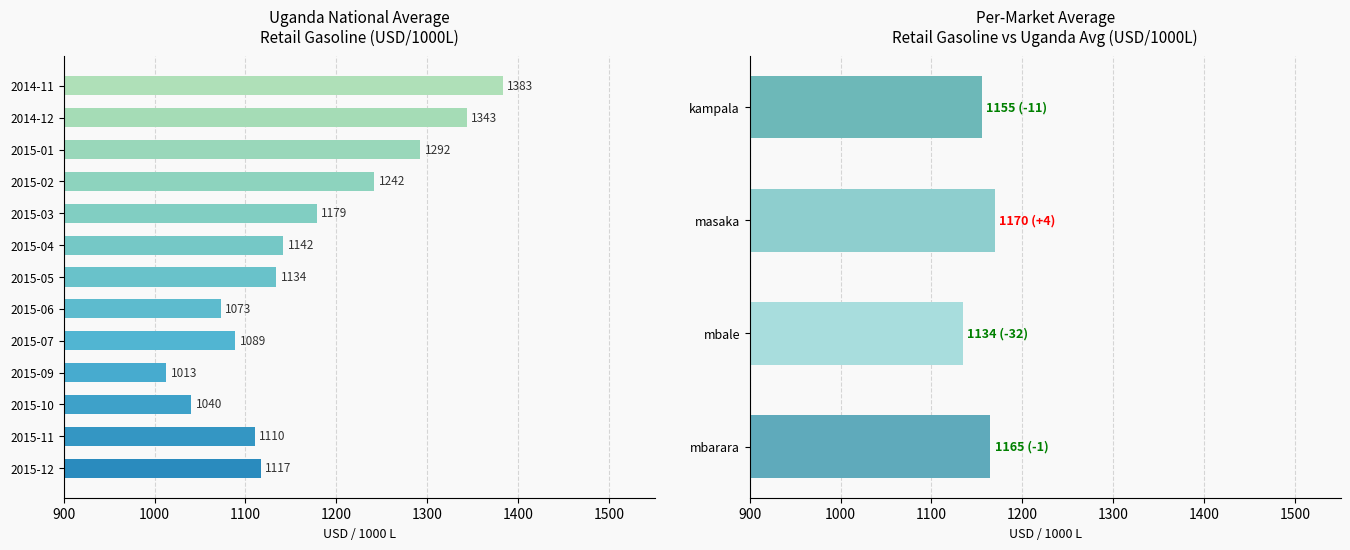

How many groups of bars are there?

13